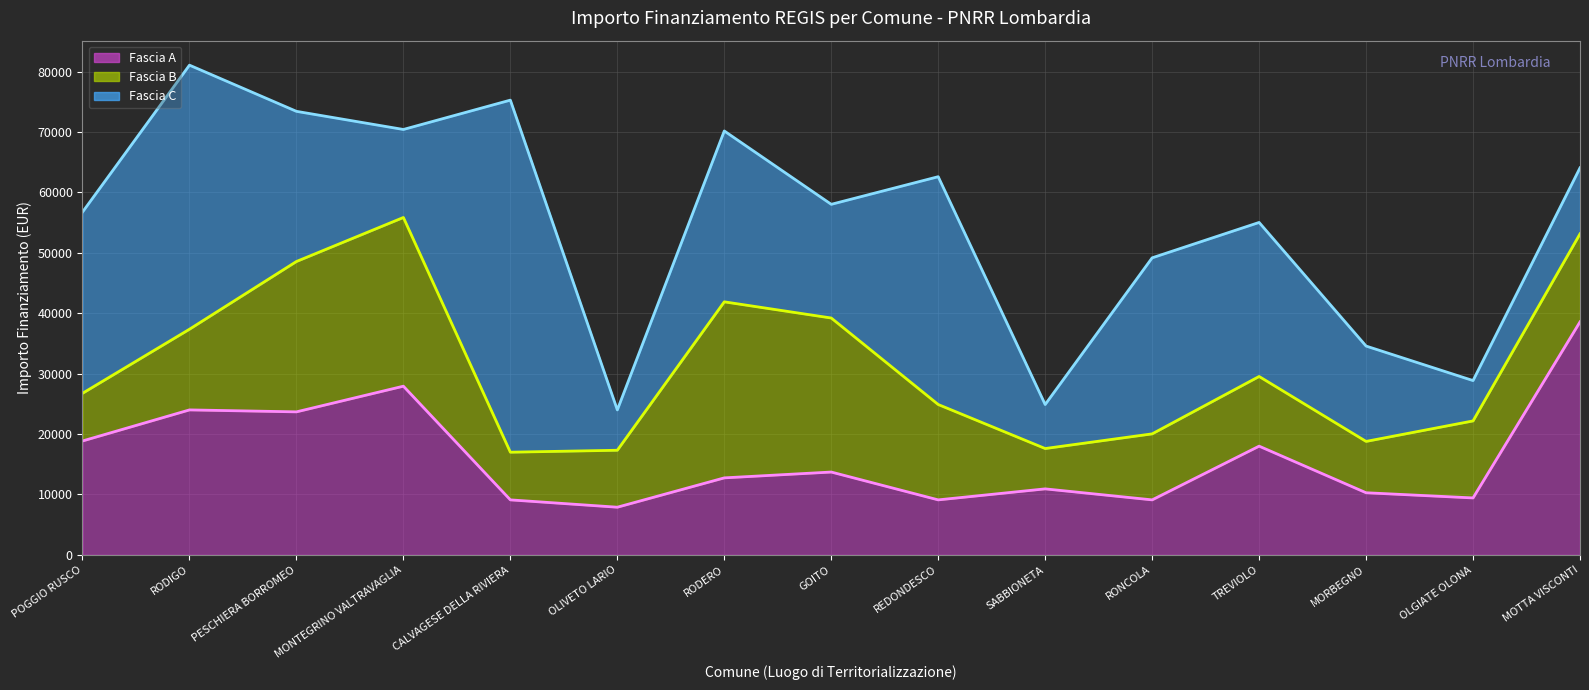

Which category has the lowest value in the Fascia B (avg line) series?

CALVAGESE DELLA RIVIERA